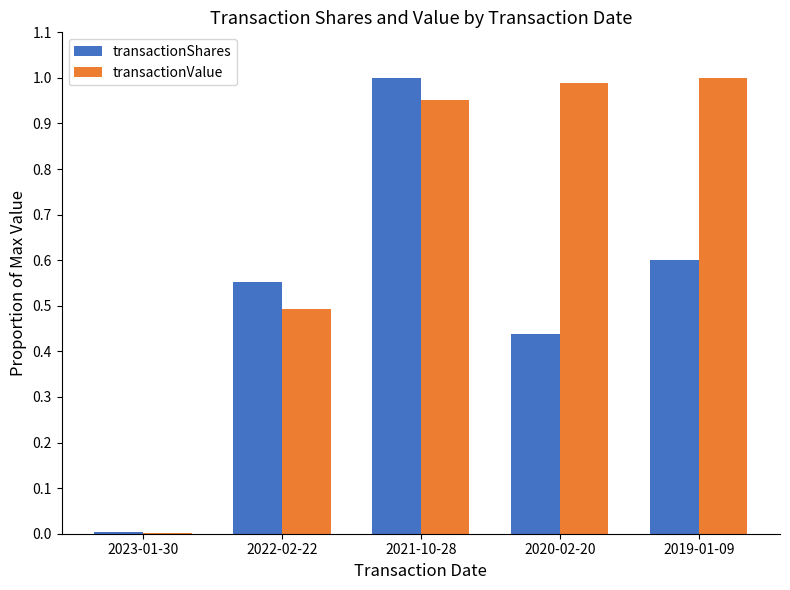

Between 2022-02-22 and 2019-01-09, which series saw the biggest shift?

transactionValue